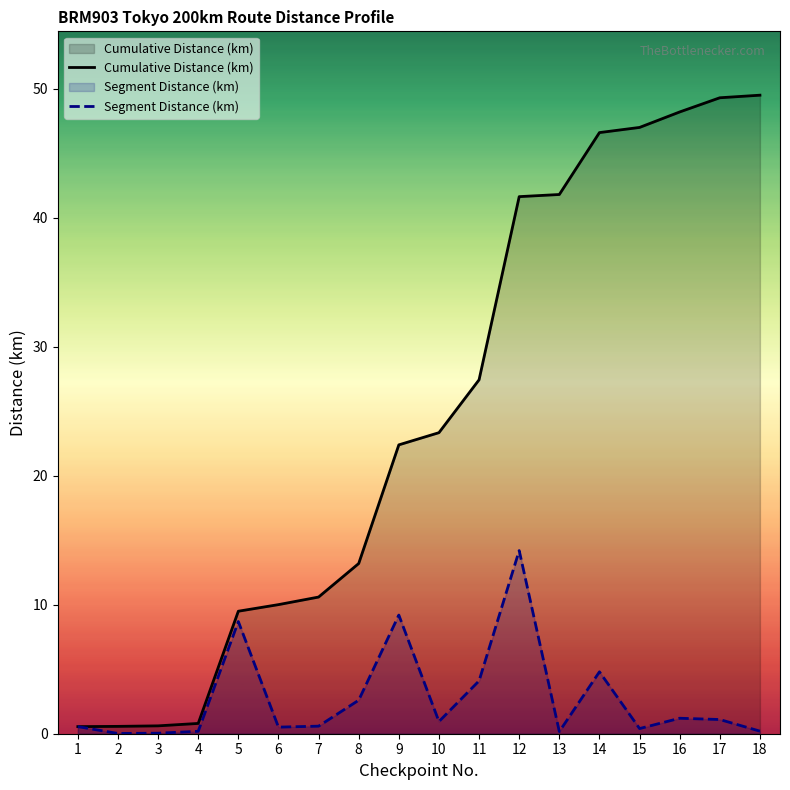

List the series in order of their peak value, highest first.

Cumulative Distance (km), Segment Distance (km)